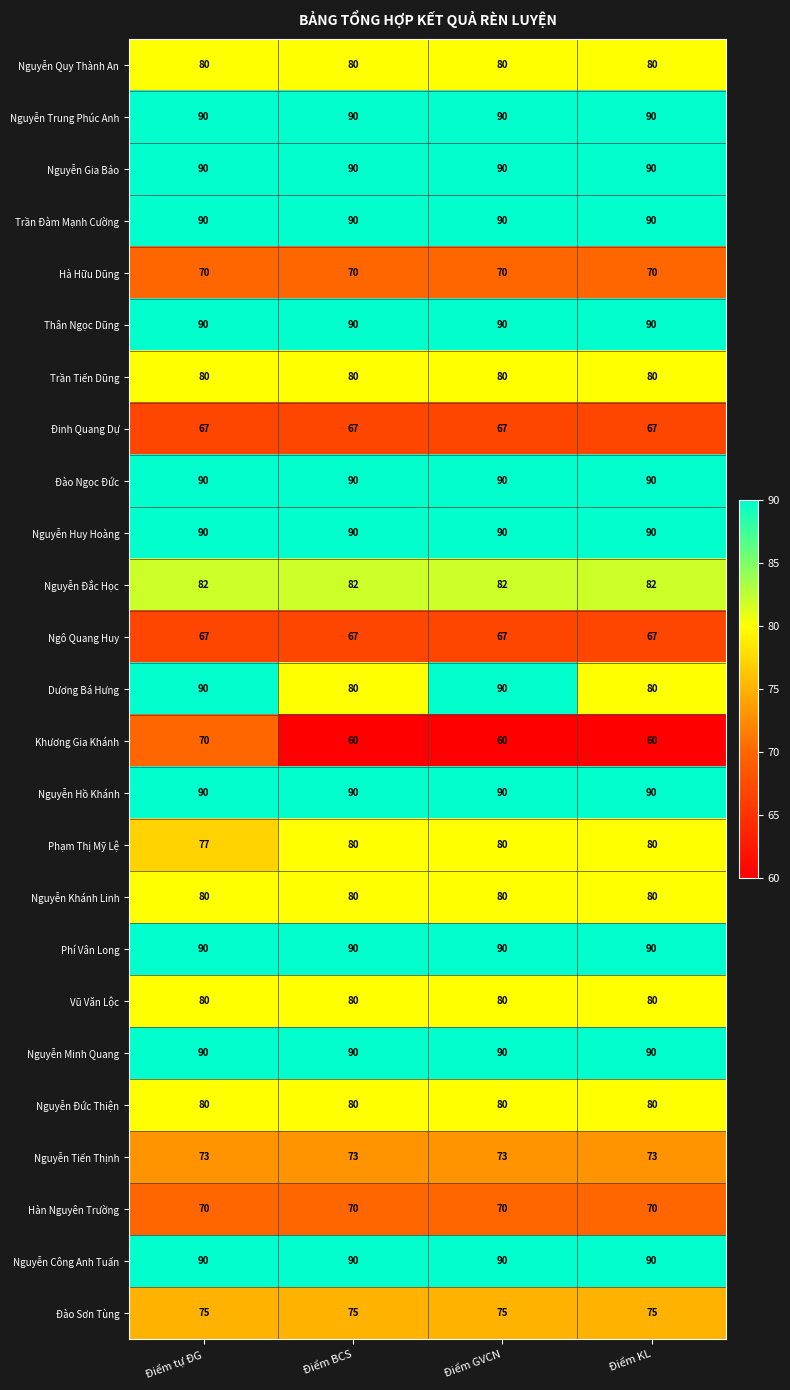

Is the value of Nguyễn Trung Phúc Anh at Điểm BCS greater than the value of Phạm Thị Mỹ Lệ at Điểm GVCN?

Yes